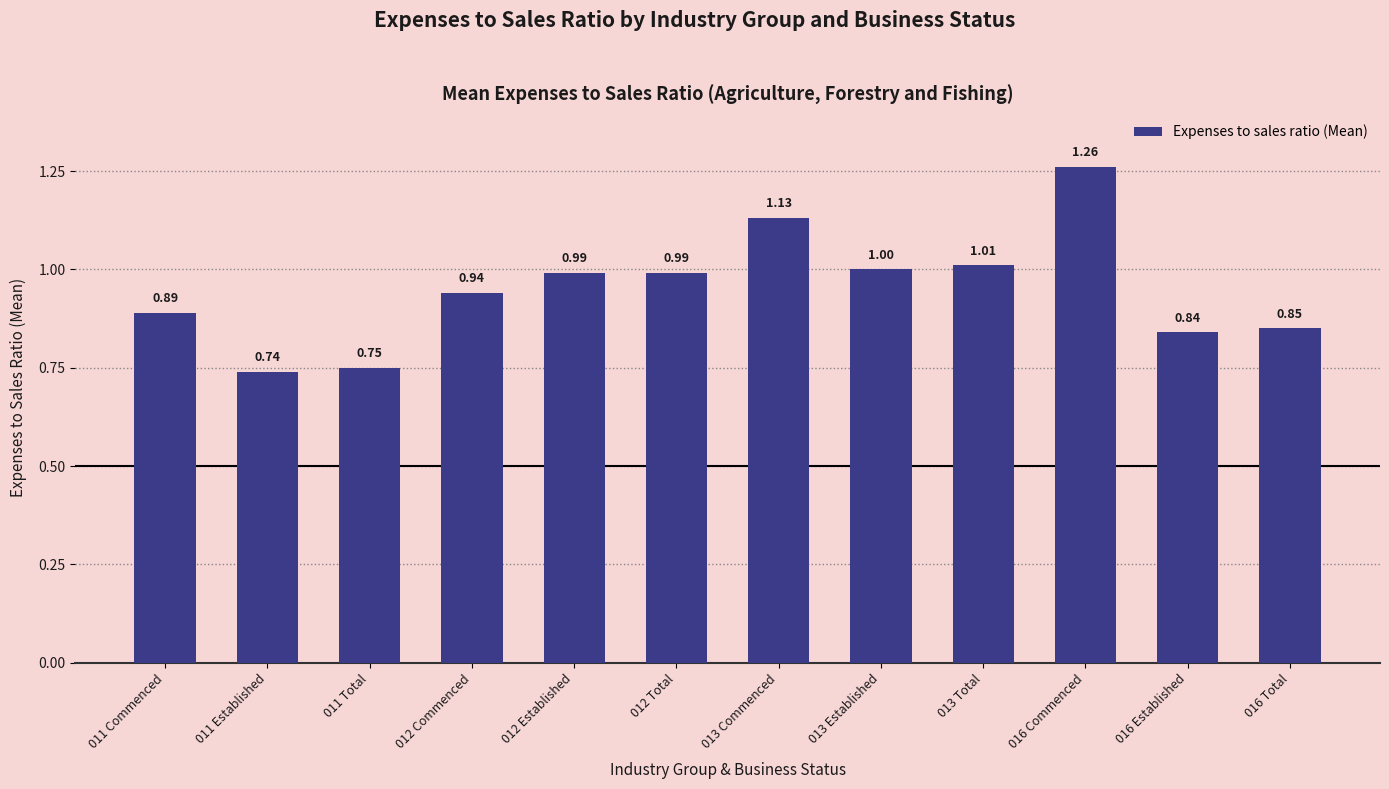

True or false: the data shows 1.8 at 016 Commenced.

False